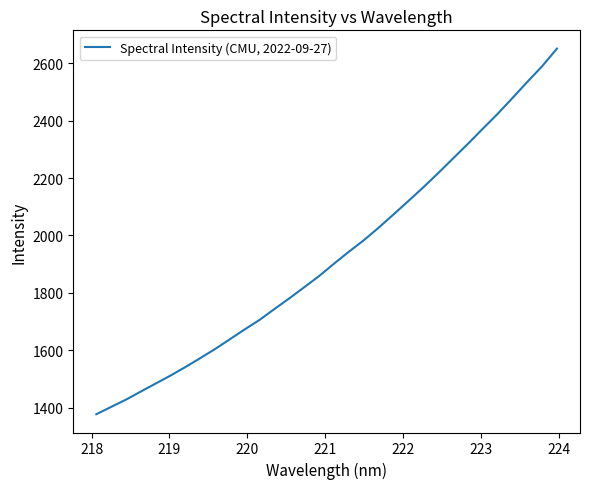

Count the number of categories in the chart.

32